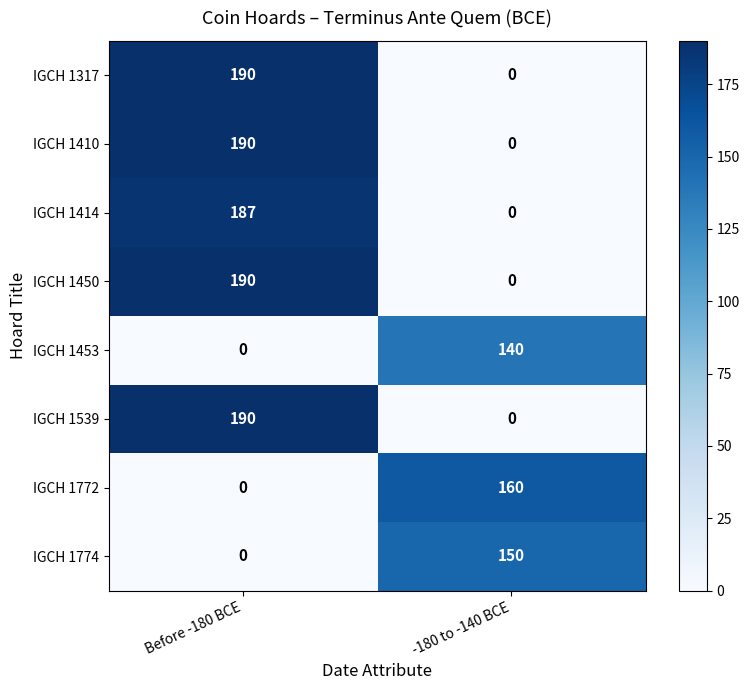

Is the value of IGCH 1410 at Before -180 BCE greater than the value of IGCH 1453 at Before -180 BCE?

Yes